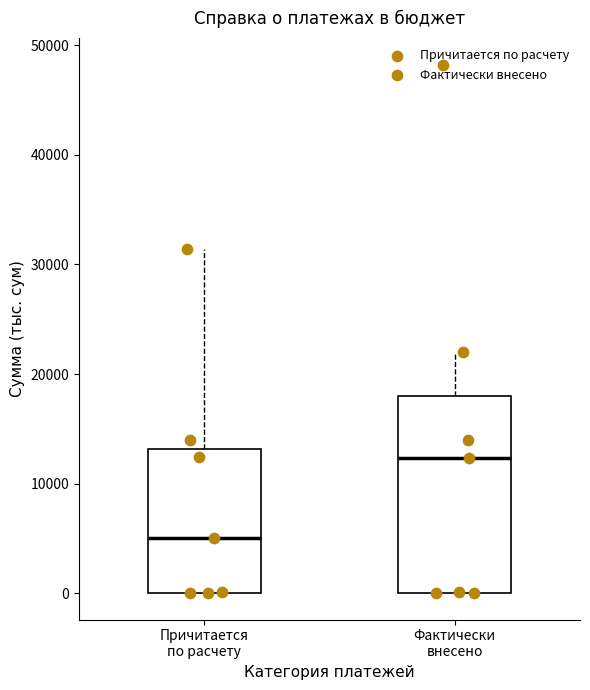

Reading left to right, transcribe this box plot: for each box, give where its median line is, the range the box spans, and where its two whiskers end, as read against the y-axis. The values are not printed on the chart, so give them approximately, as read against the axis.

Причитается по расчету: median 5000, box 0 to 13000, whiskers 0 to 31000
Фактически внесено: median 12000, box 0 to 18000, whiskers 0 to 22000